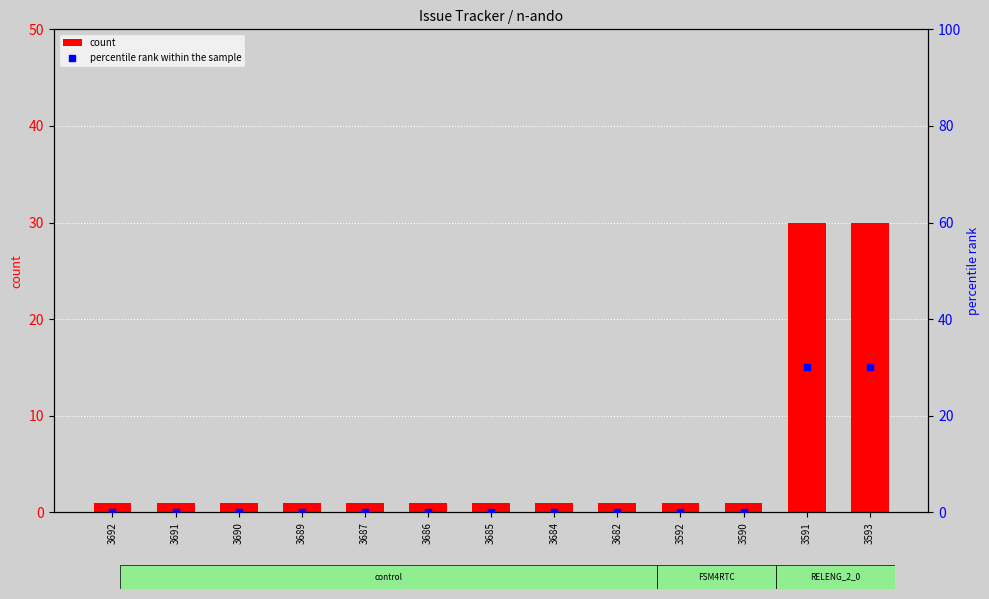

At which category is the sum across all series the highest?

3591